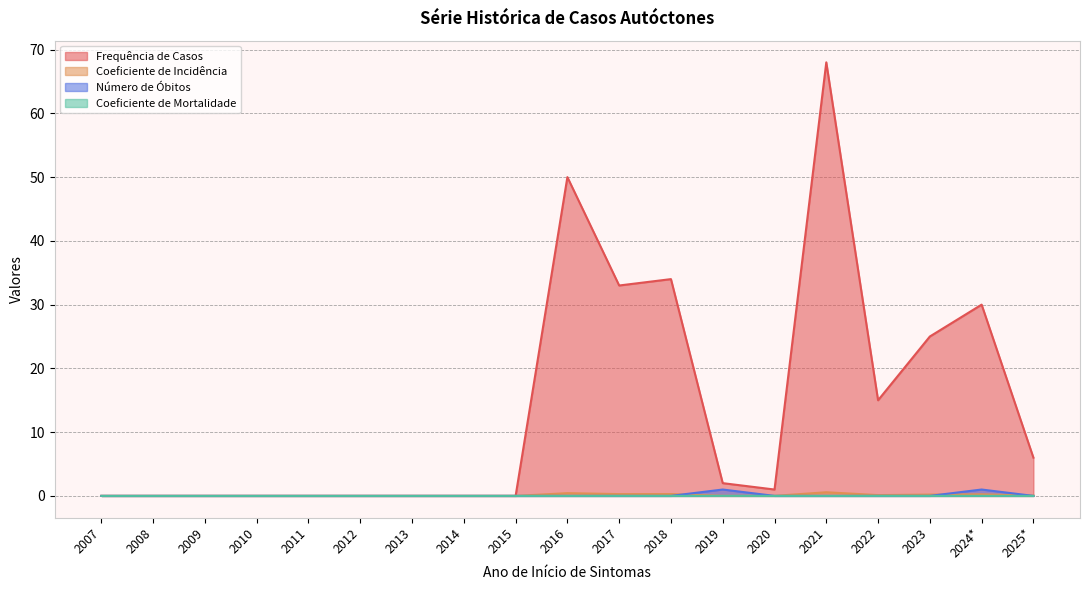

True or false: Número de Óbitos has a value of -0.6 at 2008.

False